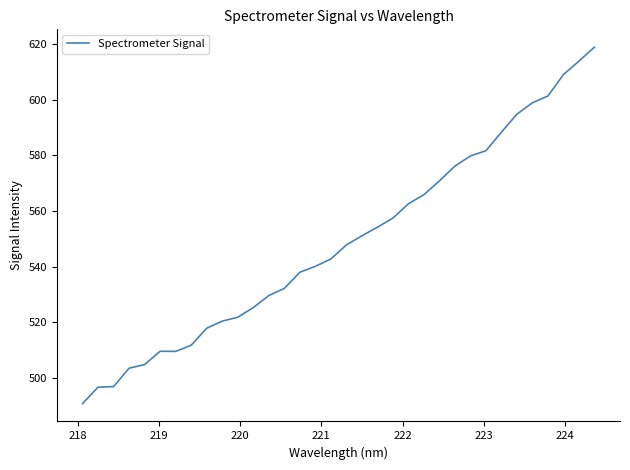

What is the maximum value shown in the chart?

618.9